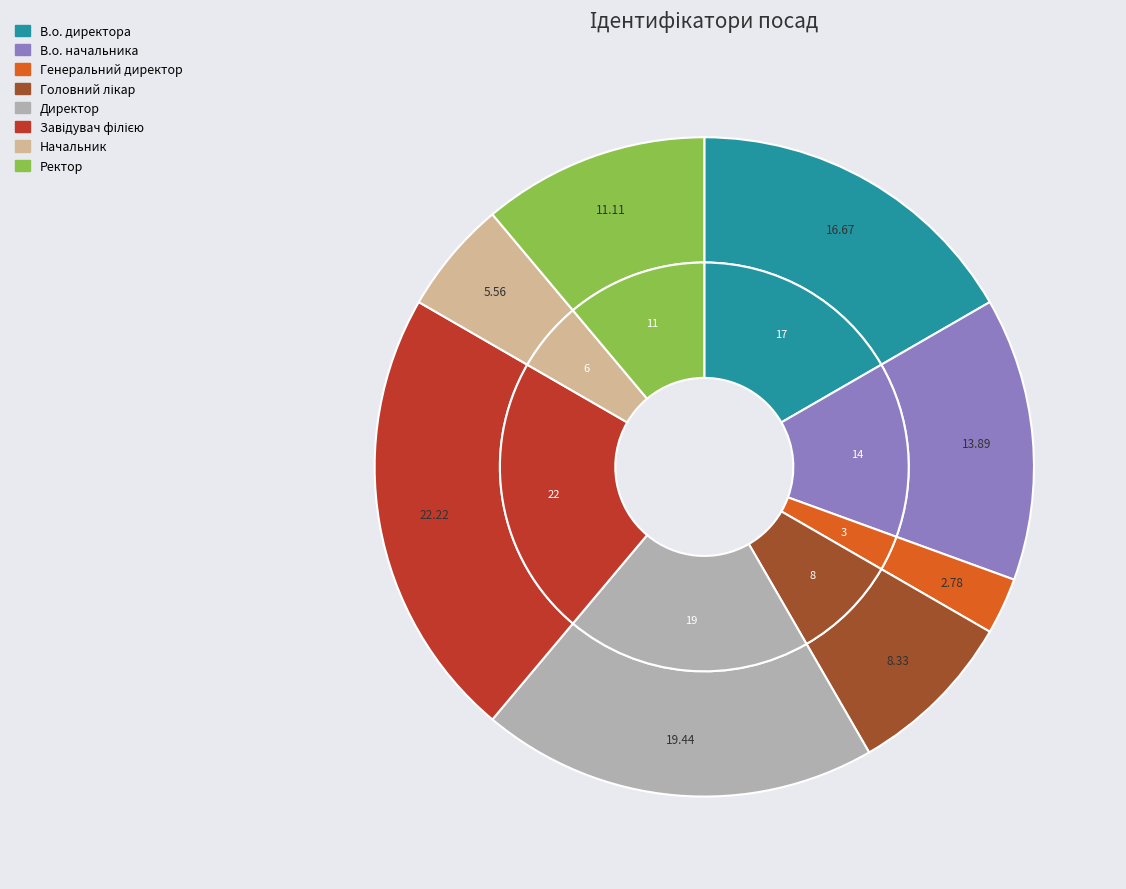

Which slice is the largest?

Завідувач філією